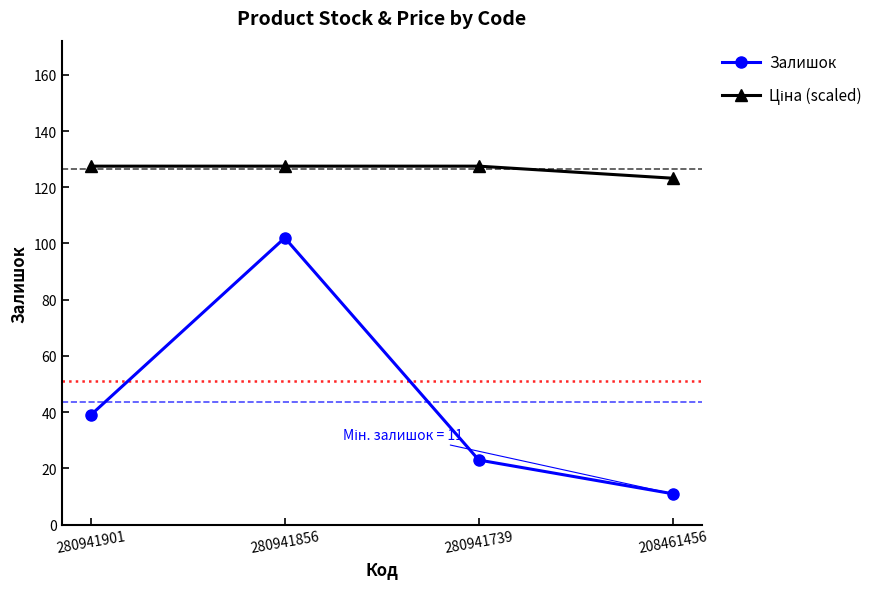

What is the difference between the Залишок values at 280941856 and 280941739?

79.0